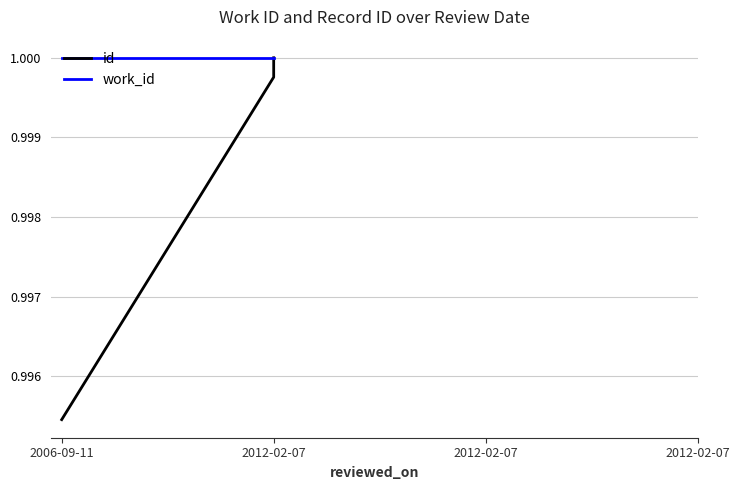

What is the highest value of the id series?

1.0